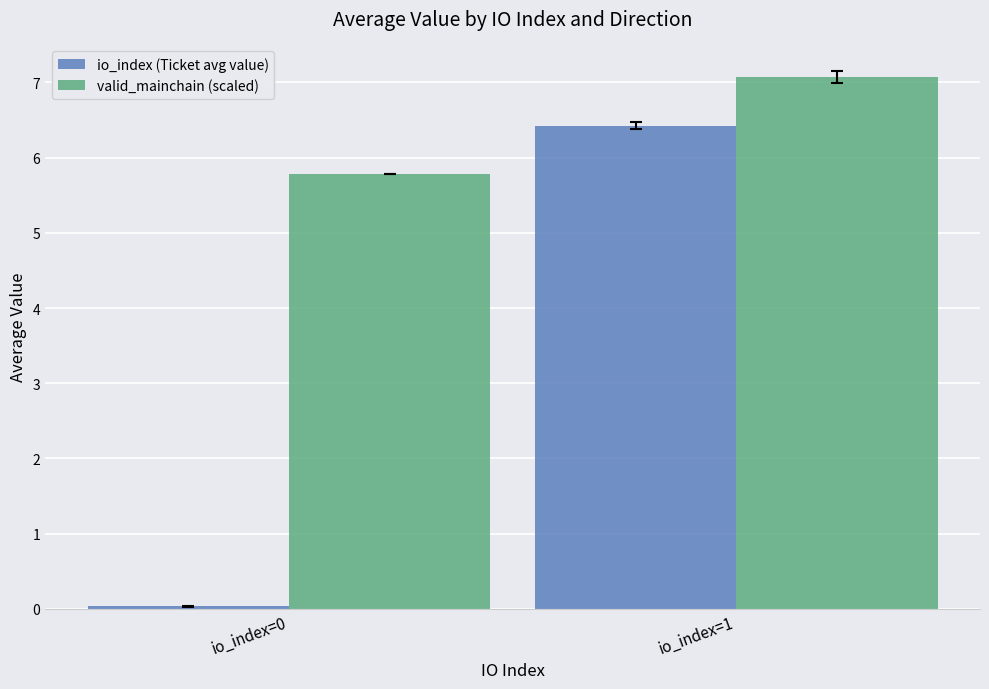

Which series has the largest range (max minus min)?

io_index (Ticket avg value)